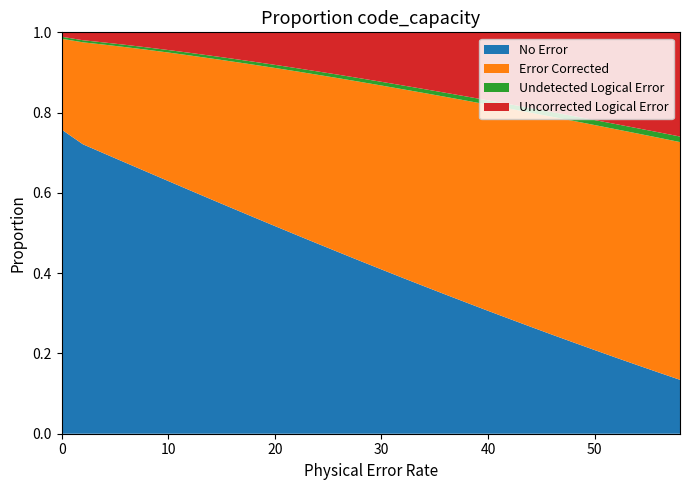

Reading left to right, transcribe all the data shown in this chart.

No Error: 0.8	0.7	0.7	0.7	0.7	0.6	0.6	0.6	0.6	0.5	0.5	0.5	0.5	0.5	0.4	0.4	0.4	0.4	0.3	0.3	0.3	0.3	0.3	0.2	0.2	0.2	0.2	0.2	0.2	0.1
Error Corrected: 0.2	0.3	0.3	0.3	0.3	0.3	0.3	0.4	0.4	0.4	0.4	0.4	0.4	0.4	0.4	0.5	0.5	0.5	0.5	0.5	0.5	0.5	0.5	0.5	0.6	0.6	0.6	0.6	0.6	0.6
Undetected Logical Error: 0.0	0.0	0.0	0.0	0.0	0.0	0.0	0.0	0.0	0.0	0.0	0.0	0.0	0.0	0.0	0.0	0.0	0.0	0.0	0.0	0.0	0.0	0.0	0.0	0.0	0.0	0.0	0.0	0.0	0.0
Uncorrected Logical Error: 0.0	0.0	0.0	0.0	0.0	0.0	0.1	0.1	0.1	0.1	0.1	0.1	0.1	0.1	0.1	0.1	0.1	0.1	0.2	0.2	0.2	0.2	0.2	0.2	0.2	0.2	0.2	0.2	0.2	0.3